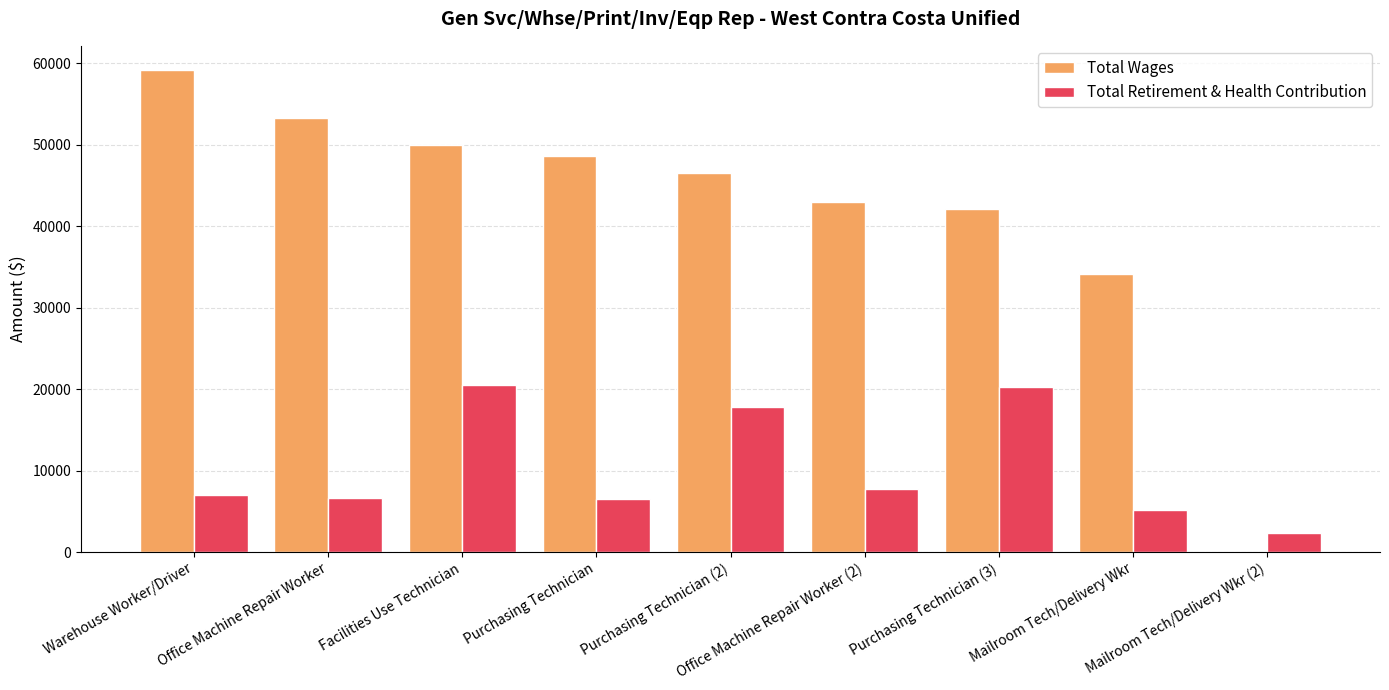

What is the highest value of the Total Retirement & Health Contribution series?

20480